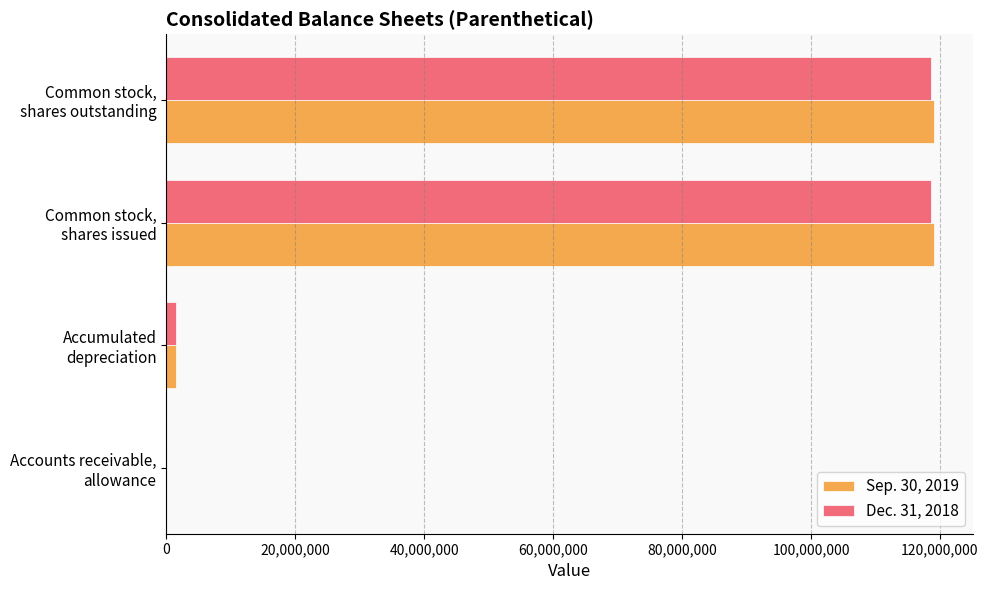

What is the greatest value displayed?

119096000